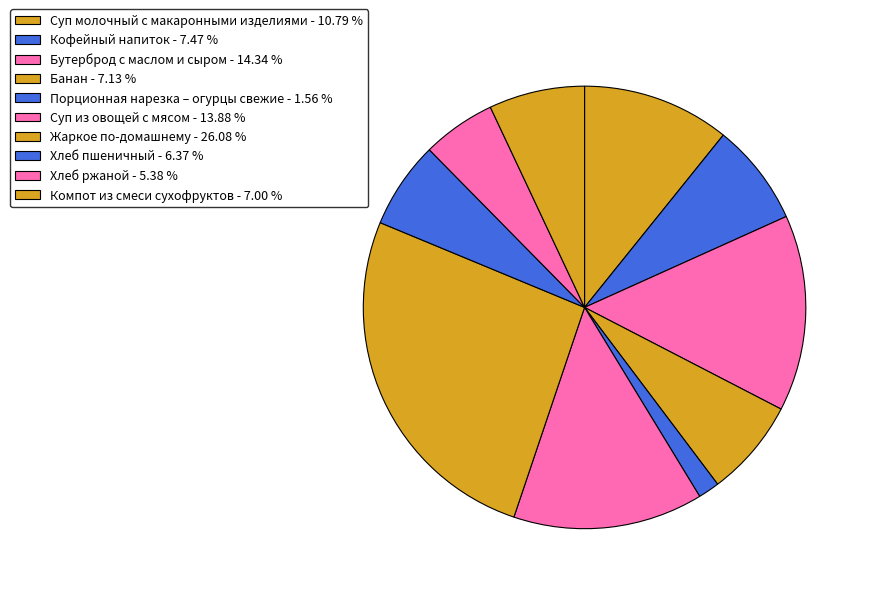

Count the number of slices in the pie.

10